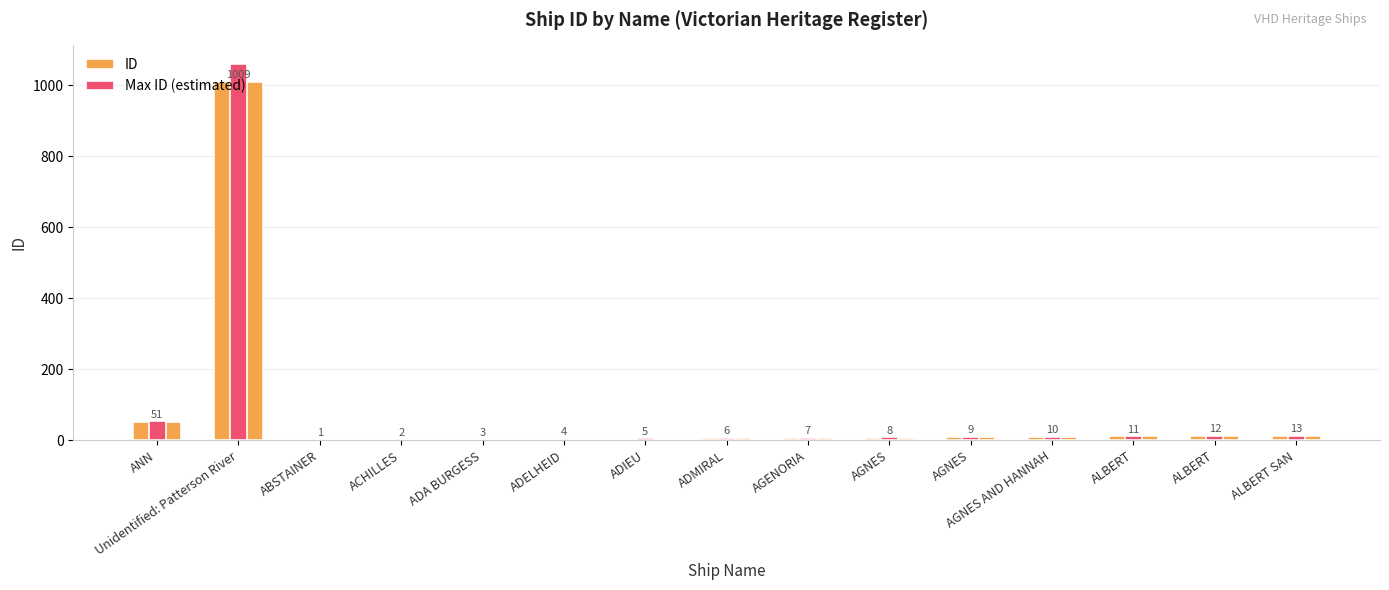

Rank the series at AGENORIA from lowest to highest value.

ID, Max ID (estimated)